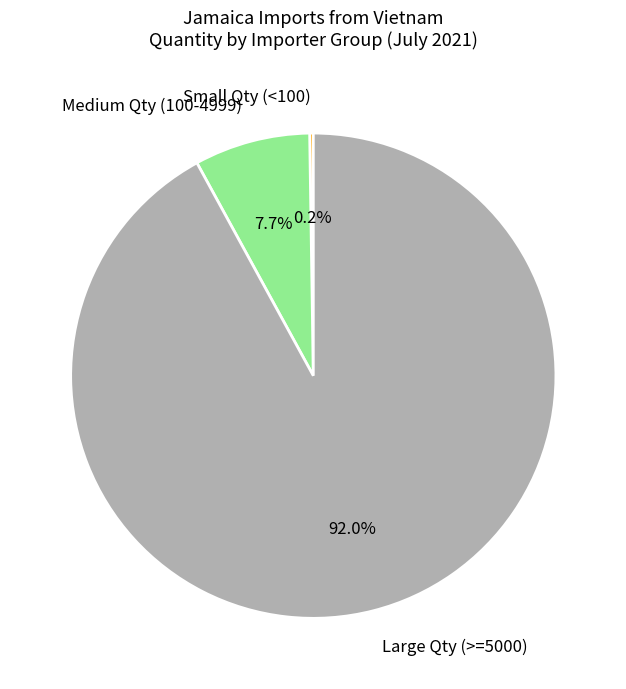

Which slice is the largest?

Large Qty (>=5000)